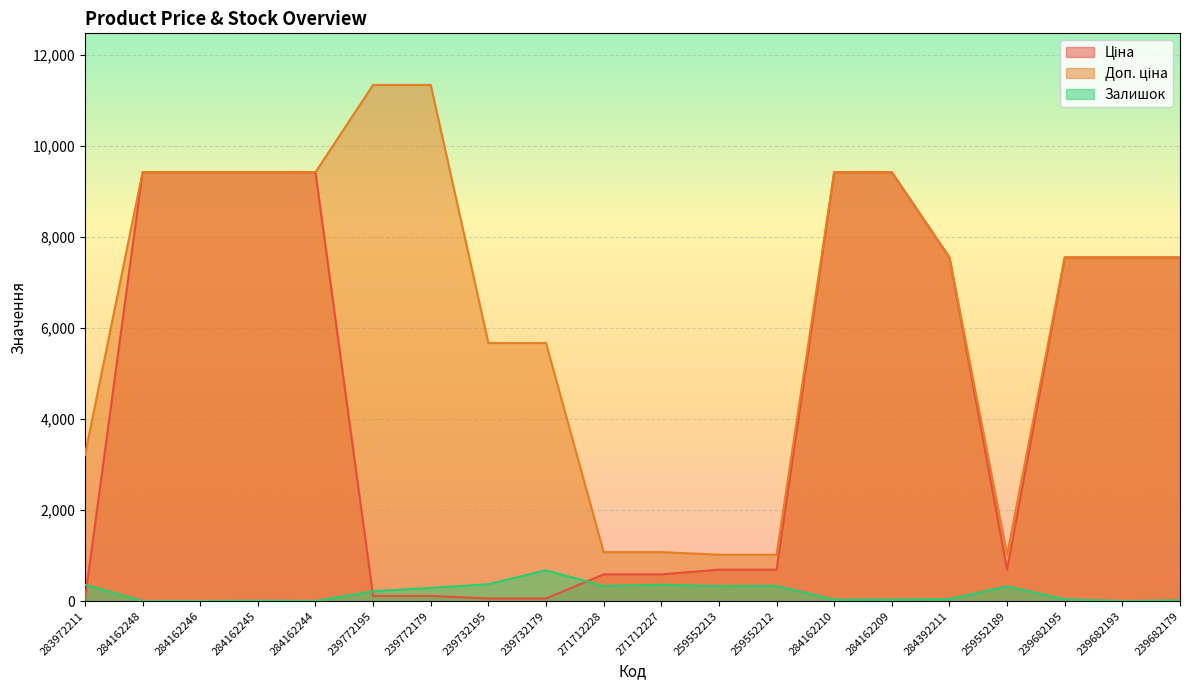

True or false: Ціна has more than 0 points higher than both neighbors.

False